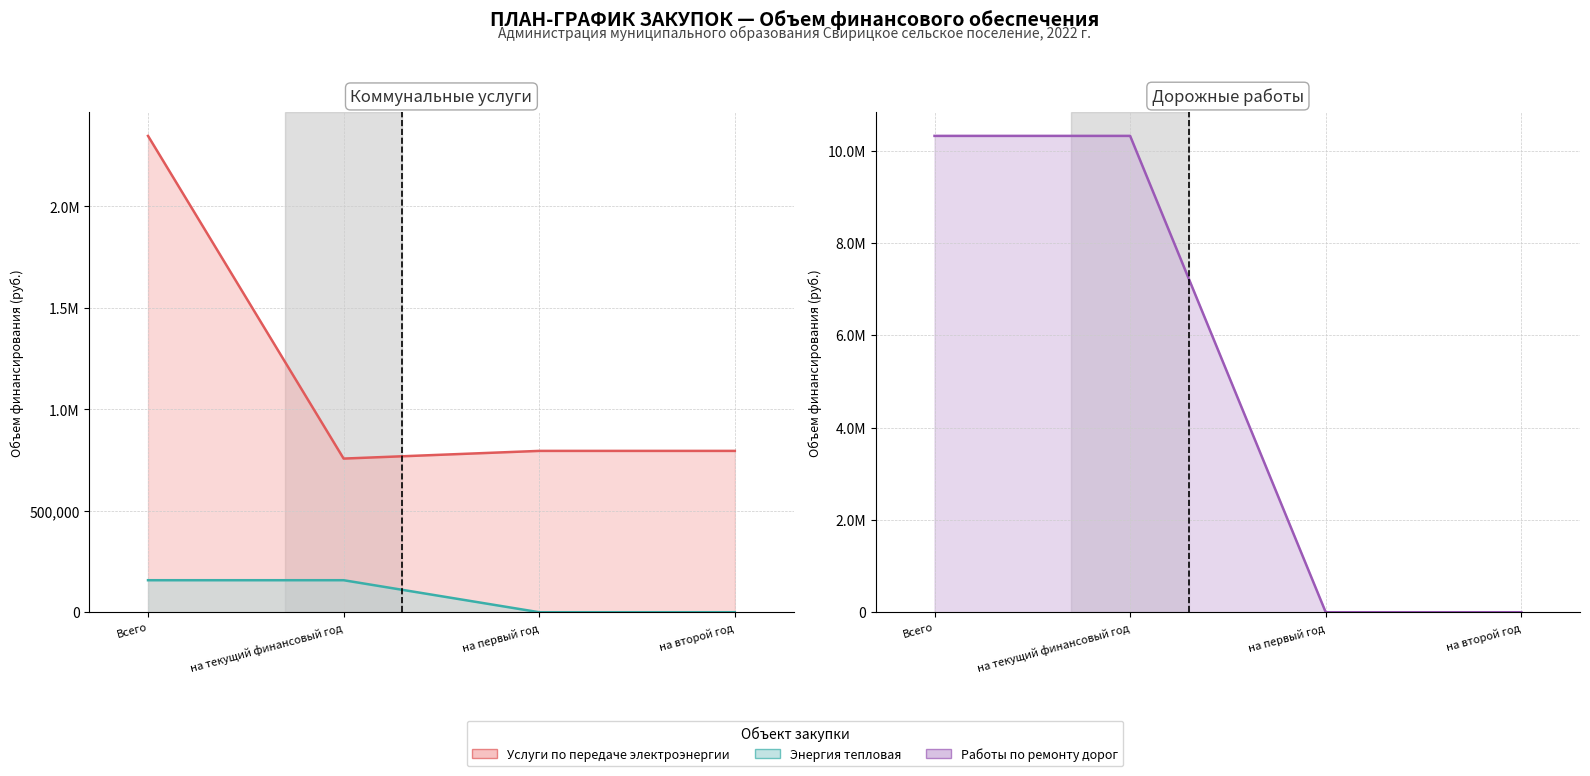

What is the sum of the Услуги по передаче электроэнергии values at на первый год and Всего?

3142106.0